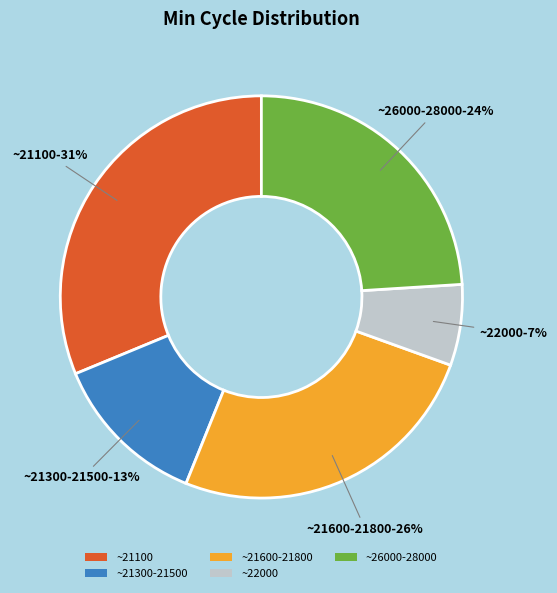

True or false: ~22000 accounts for 18% of the total.

False